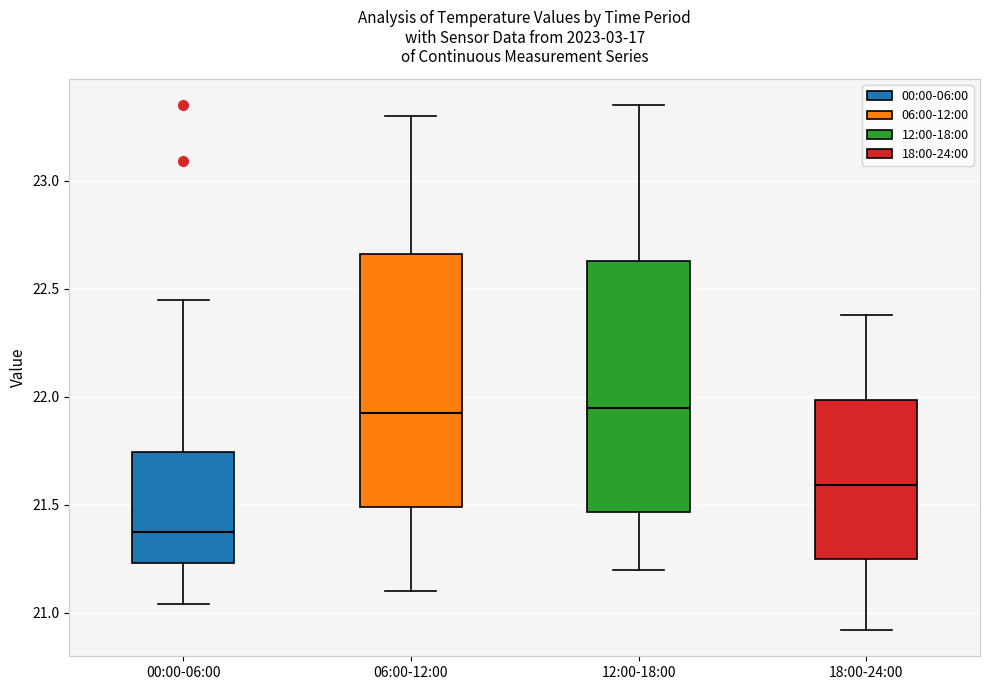

Reading left to right, transcribe this box plot: for each box, give where its median line is, the range the box spans, and where its two whiskers end, as read against the y-axis. The values are not printed on the chart, so give them approximately, as read against the axis.

00:00-06:00: median 21.40, box 21.25 to 21.75, whiskers 21.05 to 22.45
06:00-12:00: median 21.95, box 21.50 to 22.65, whiskers 21.10 to 23.30
12:00-18:00: median 21.95, box 21.45 to 22.65, whiskers 21.20 to 23.35
18:00-24:00: median 21.60, box 21.25 to 22.00, whiskers 20.90 to 22.40